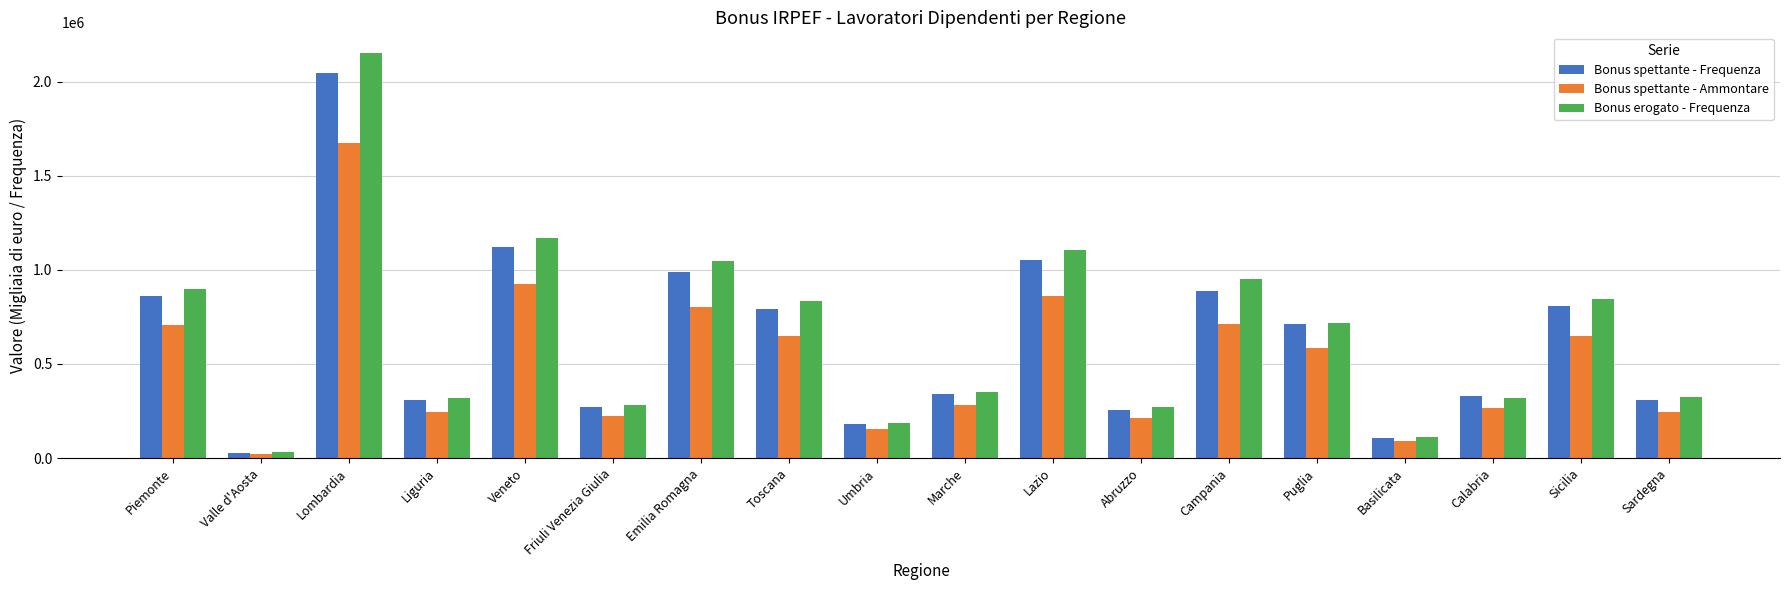

The value of Bonus spettante - Ammontare at Lazio is 862564. True or false?

True